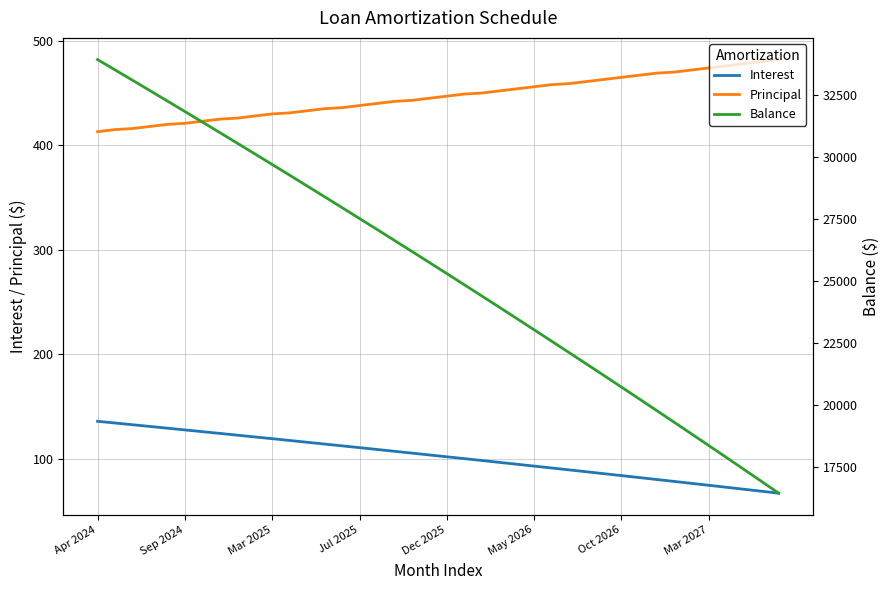

Reading left to right, transcribe all the data shown in this chart.

Interest: 135.9	134.2	132.6	130.9	129.3	127.6	126.0	124.3	122.6	120.9	119.2	117.5	115.8	114.1	112.4	110.7	108.9	107.2	105.4	103.7	101.9	100.1	98.4	96.6	94.8	93.0	91.2	89.4	87.6	85.7	83.9	82.1	80.2	78.4	76.5	74.6	72.8	70.9	69.0	67.1
Principal: 413.0	415.0	416.0	418.0	420.0	421.0	423.0	425.0	426.0	428.0	430.0	431.0	433.0	435.0	436.0	438.0	440.0	442.0	443.0	445.0	447.0	449.0	450.0	452.0	454.0	456.0	458.0	459.0	461.0	463.0	465.0	467.0	469.0	470.0	472.0	474.0	476.0	478.0	480.0	482.0
Balance: 33910.0	33495.0	33079.0	32661.0	32241.0	31820.0	31397.0	30972.0	30546.0	30118.0	29688.0	29257.0	28824.0	28389.0	27953.0	27515.0	27075.0	26633.0	26190.0	25745.0	25298.0	24849.0	24399.0	23947.0	23493.0	23037.0	22579.0	22120.0	21659.0	21196.0	20731.0	20264.0	19795.0	19325.0	18853.0	18379.0	17903.0	17425.0	16945.0	16463.0